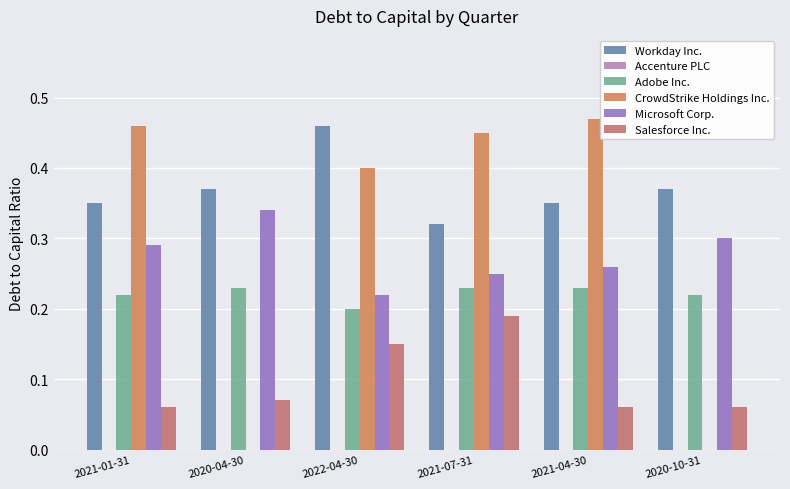

Reading left to right, list all the values displayed in this chart.

Workday Inc.: 0.3	0.4	0.5	0.3	0.3	0.4
Accenture PLC: 0.0	0.0	0.0	0.0	0.0	0.0
Adobe Inc.: 0.2	0.2	0.2	0.2	0.2	0.2
CrowdStrike Holdings Inc.: 0.5	0.0	0.4	0.5	0.5	0.0
Microsoft Corp.: 0.3	0.3	0.2	0.2	0.3	0.3
Salesforce Inc.: 0.1	0.1	0.1	0.2	0.1	0.1